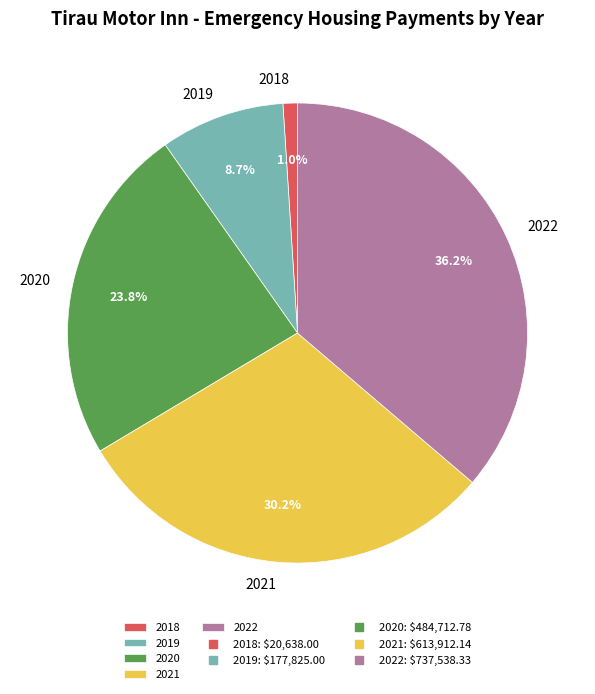

Does 2022 account for over 50% of the chart?

No